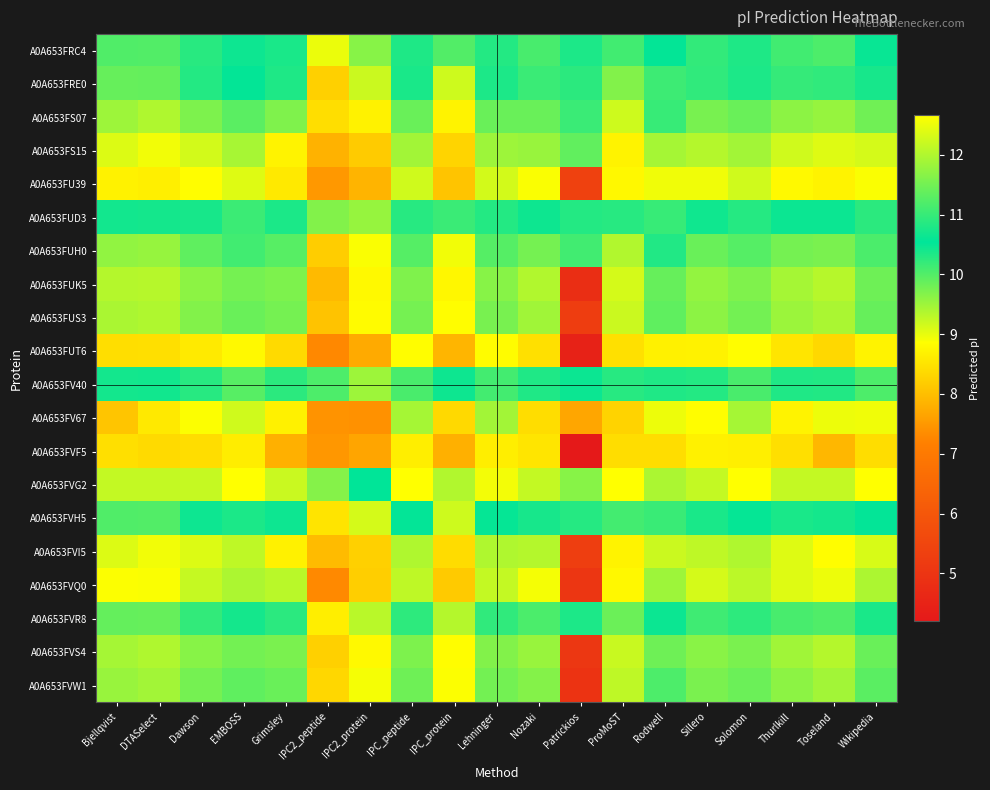

Reading left to right, transcribe all the data shown in this chart.

A0A653FRC4: Bjellqvist=10.0	DTASelect=10.0	Dawson=10.3	EMBOSS=10.5	Grimsley=10.4	IPC2_peptide=9.0	IPC2_protein=9.6	IPC_peptide=10.3	IPC_protein=10.0	Lehninger=10.3	Nozaki=10.1	Patrickios=10.3	ProMoST=10.1	Rodwell=10.6	Sillero=10.2	Solomon=10.3	Thurlkill=10.1	Toseland=10.0	Wikipedia=10.5
A0A653FRE0: Bjellqvist=9.9	DTASelect=9.9	Dawson=10.3	EMBOSS=10.6	Grimsley=10.3	IPC2_peptide=8.2	IPC2_protein=9.2	IPC_peptide=10.4	IPC_protein=9.2	Lehninger=10.3	Nozaki=10.2	Patrickios=10.9	ProMoST=9.7	Rodwell=11.1	Sillero=10.2	Solomon=10.3	Thurlkill=10.2	Toseland=10.2	Wikipedia=10.4
A0A653FS07: Bjellqvist=9.5	DTASelect=9.4	Dawson=9.7	EMBOSS=9.9	Grimsley=9.7	IPC2_peptide=8.4	IPC2_protein=8.7	IPC_peptide=9.8	IPC_protein=8.7	Lehninger=9.8	Nozaki=9.8	Patrickios=10.2	ProMoST=9.2	Rodwell=10.2	Sillero=9.8	Solomon=9.8	Thurlkill=9.6	Toseland=9.5	Wikipedia=9.8
A0A653FS15: Bjellqvist=9.1	DTASelect=8.9	Dawson=9.2	EMBOSS=9.4	Grimsley=8.7	IPC2_peptide=7.8	IPC2_protein=8.2	IPC_peptide=9.5	IPC_protein=8.3	Lehninger=9.5	Nozaki=9.5	Patrickios=9.9	ProMoST=8.7	Rodwell=9.4	Sillero=9.4	Solomon=9.5	Thurlkill=9.2	Toseland=9.1	Wikipedia=9.1
A0A653FU39: Bjellqvist=8.7	DTASelect=8.7	Dawson=8.8	EMBOSS=9.1	Grimsley=8.6	IPC2_peptide=7.5	IPC2_protein=7.9	IPC_peptide=9.2	IPC_protein=8.1	Lehninger=9.2	Nozaki=8.9	Patrickios=5.4	ProMoST=8.8	Rodwell=8.9	Sillero=9.0	Solomon=9.2	Thurlkill=8.8	Toseland=8.7	Wikipedia=8.9
A0A653FUD3: Bjellqvist=10.4	DTASelect=10.4	Dawson=10.7	EMBOSS=11.0	Grimsley=10.8	IPC2_peptide=9.7	IPC2_protein=9.5	IPC_peptide=10.9	IPC_protein=10.2	Lehninger=10.8	Nozaki=10.7	Patrickios=10.8	ProMoST=10.9	Rodwell=11.0	Sillero=10.7	Solomon=10.8	Thurlkill=10.6	Toseland=10.6	Wikipedia=10.9
A0A653FUH0: Bjellqvist=9.6	DTASelect=9.5	Dawson=9.9	EMBOSS=10.1	Grimsley=10.0	IPC2_peptide=8.2	IPC2_protein=8.9	IPC_peptide=10.0	IPC_protein=8.9	Lehninger=10.0	Nozaki=9.8	Patrickios=10.1	ProMoST=9.4	Rodwell=10.3	Sillero=9.8	Solomon=10.0	Thurlkill=9.8	Toseland=9.7	Wikipedia=10.0
A0A653FUK5: Bjellqvist=9.4	DTASelect=9.3	Dawson=9.6	EMBOSS=9.8	Grimsley=9.7	IPC2_peptide=8.0	IPC2_protein=8.8	IPC_peptide=9.7	IPC_protein=8.8	Lehninger=9.6	Nozaki=9.4	Patrickios=4.8	ProMoST=9.1	Rodwell=9.9	Sillero=9.6	Solomon=9.7	Thurlkill=9.4	Toseland=9.3	Wikipedia=9.8
A0A653FUS3: Bjellqvist=9.4	DTASelect=9.4	Dawson=9.7	EMBOSS=9.8	Grimsley=9.8	IPC2_peptide=8.1	IPC2_protein=8.8	IPC_peptide=9.8	IPC_protein=8.8	Lehninger=9.8	Nozaki=9.5	Patrickios=5.2	ProMoST=9.2	Rodwell=9.9	Sillero=9.6	Solomon=9.8	Thurlkill=9.5	Toseland=9.4	Wikipedia=9.9
A0A653FUT6: Bjellqvist=8.4	DTASelect=8.4	Dawson=8.6	EMBOSS=8.8	Grimsley=8.4	IPC2_peptide=7.3	IPC2_protein=7.7	IPC_peptide=8.8	IPC_protein=7.9	Lehninger=8.8	Nozaki=8.5	Patrickios=4.5	ProMoST=8.5	Rodwell=8.7	Sillero=8.7	Solomon=8.8	Thurlkill=8.5	Toseland=8.3	Wikipedia=8.7
A0A653FV40: Bjellqvist=10.7	DTASelect=10.7	Dawson=10.9	EMBOSS=11.3	Grimsley=10.9	IPC2_peptide=10.0	IPC2_protein=9.5	IPC_peptide=11.2	IPC_protein=10.7	Lehninger=11.1	Nozaki=10.8	Patrickios=10.6	ProMoST=10.9	Rodwell=10.8	Sillero=10.8	Solomon=11.2	Thurlkill=10.8	Toseland=10.8	Wikipedia=11.2
A0A653FV67: Bjellqvist=8.1	DTASelect=8.6	Dawson=8.9	EMBOSS=9.2	Grimsley=8.7	IPC2_peptide=7.4	IPC2_protein=7.4	IPC_peptide=9.4	IPC_protein=8.4	Lehninger=9.5	Nozaki=8.4	Patrickios=7.7	ProMoST=8.3	Rodwell=9.0	Sillero=8.8	Solomon=9.4	Thurlkill=8.7	Toseland=9.0	Wikipedia=8.9
A0A653FVF5: Bjellqvist=8.4	DTASelect=8.4	Dawson=8.4	EMBOSS=8.6	Grimsley=7.8	IPC2_peptide=7.5	IPC2_protein=7.7	IPC_peptide=8.6	IPC_protein=7.8	Lehninger=8.6	Nozaki=8.5	Patrickios=4.2	ProMoST=8.4	Rodwell=8.4	Sillero=8.7	Solomon=8.7	Thurlkill=8.4	Toseland=7.9	Wikipedia=8.4
A0A653FVG2: Bjellqvist=12.2	DTASelect=12.2	Dawson=12.2	EMBOSS=12.7	Grimsley=12.2	IPC2_peptide=11.7	IPC2_protein=10.5	IPC_peptide=12.7	IPC_protein=12.0	Lehninger=12.6	Nozaki=12.2	Patrickios=11.7	ProMoST=12.7	Rodwell=12.0	Sillero=12.2	Solomon=12.7	Thurlkill=12.2	Toseland=12.2	Wikipedia=12.6
A0A653FVH5: Bjellqvist=10.0	DTASelect=10.0	Dawson=10.5	EMBOSS=10.8	Grimsley=10.5	IPC2_peptide=8.5	IPC2_protein=9.1	IPC_peptide=10.5	IPC_protein=9.2	Lehninger=10.5	Nozaki=10.4	Patrickios=10.8	ProMoST=10.1	Rodwell=11.0	Sillero=10.4	Solomon=10.5	Thurlkill=10.4	Toseland=10.4	Wikipedia=10.5
A0A653FVI5: Bjellqvist=9.1	DTASelect=8.9	Dawson=9.1	EMBOSS=9.3	Grimsley=8.7	IPC2_peptide=8.0	IPC2_protein=8.2	IPC_peptide=9.4	IPC_protein=8.4	Lehninger=9.4	Nozaki=9.3	Patrickios=5.3	ProMoST=8.7	Rodwell=9.2	Sillero=9.3	Solomon=9.4	Thurlkill=9.1	Toseland=8.8	Wikipedia=9.1
A0A653FVQ0: Bjellqvist=8.9	DTASelect=8.9	Dawson=9.2	EMBOSS=9.4	Grimsley=9.3	IPC2_peptide=7.3	IPC2_protein=8.2	IPC_peptide=9.3	IPC_protein=8.2	Lehninger=9.3	Nozaki=8.9	Patrickios=5.0	ProMoST=8.8	Rodwell=9.5	Sillero=9.1	Solomon=9.3	Thurlkill=9.1	Toseland=9.0	Wikipedia=9.4
A0A653FVR8: Bjellqvist=9.9	DTASelect=9.9	Dawson=10.2	EMBOSS=10.4	Grimsley=10.3	IPC2_peptide=8.6	IPC2_protein=9.3	IPC_peptide=10.2	IPC_protein=9.3	Lehninger=10.2	Nozaki=10.0	Patrickios=10.3	ProMoST=9.8	Rodwell=10.6	Sillero=10.1	Solomon=10.2	Thurlkill=10.1	Toseland=10.0	Wikipedia=10.4
A0A653FVS4: Bjellqvist=9.4	DTASelect=9.4	Dawson=9.6	EMBOSS=9.8	Grimsley=9.7	IPC2_peptide=8.2	IPC2_protein=8.8	IPC_peptide=9.7	IPC_protein=8.8	Lehninger=9.7	Nozaki=9.5	Patrickios=5.1	ProMoST=9.2	Rodwell=9.8	Sillero=9.6	Solomon=9.7	Thurlkill=9.5	Toseland=9.3	Wikipedia=9.8
A0A653FVW1: Bjellqvist=9.5	DTASelect=9.5	Dawson=9.8	EMBOSS=9.9	Grimsley=9.8	IPC2_peptide=8.3	IPC2_protein=8.9	IPC_peptide=9.8	IPC_protein=8.9	Lehninger=9.8	Nozaki=9.7	Patrickios=5.0	ProMoST=9.3	Rodwell=10.0	Sillero=9.7	Solomon=9.8	Thurlkill=9.6	Toseland=9.5	Wikipedia=9.9